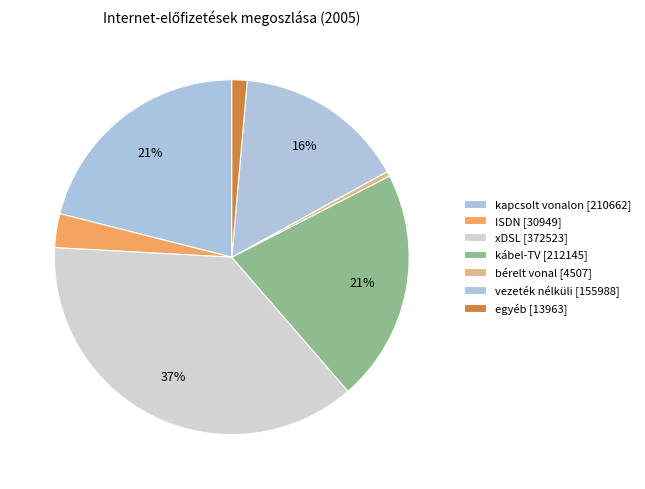

The ISDN slice represents 3% of the pie. True or false?

True